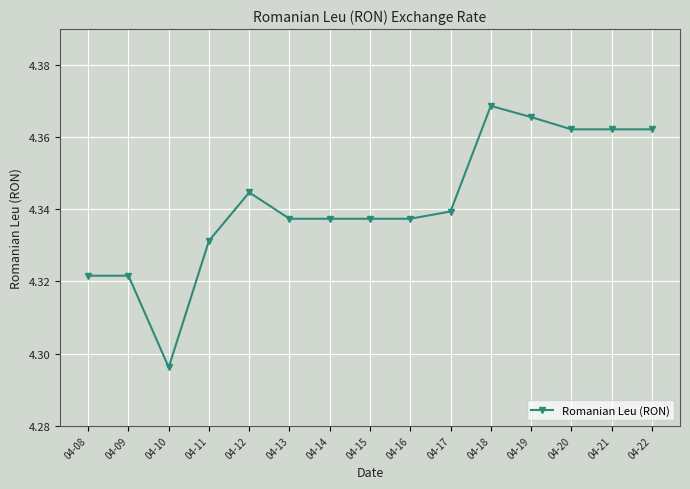

At which label is the value closest to 4?

04-10